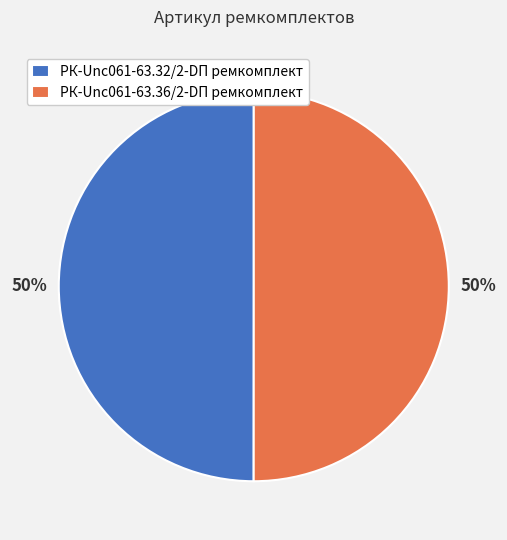

To the nearest percent, what percentage of the pie is РК-Unc061-63.36/2-DП ремкомплект?

50%